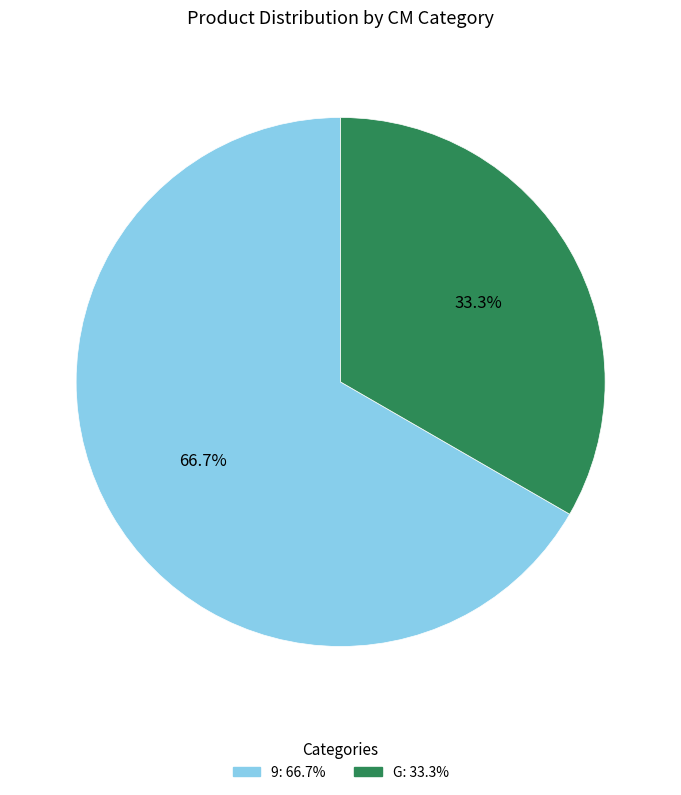

Approximately how many times larger is the value at 9 compared to G?

2.0